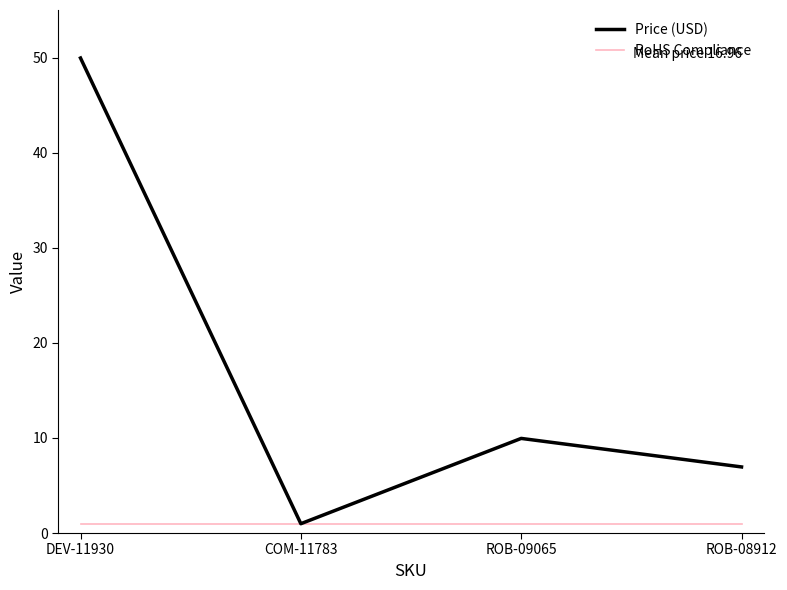

In Price (USD), how many points are higher than both neighbors (excluding endpoints)?

1